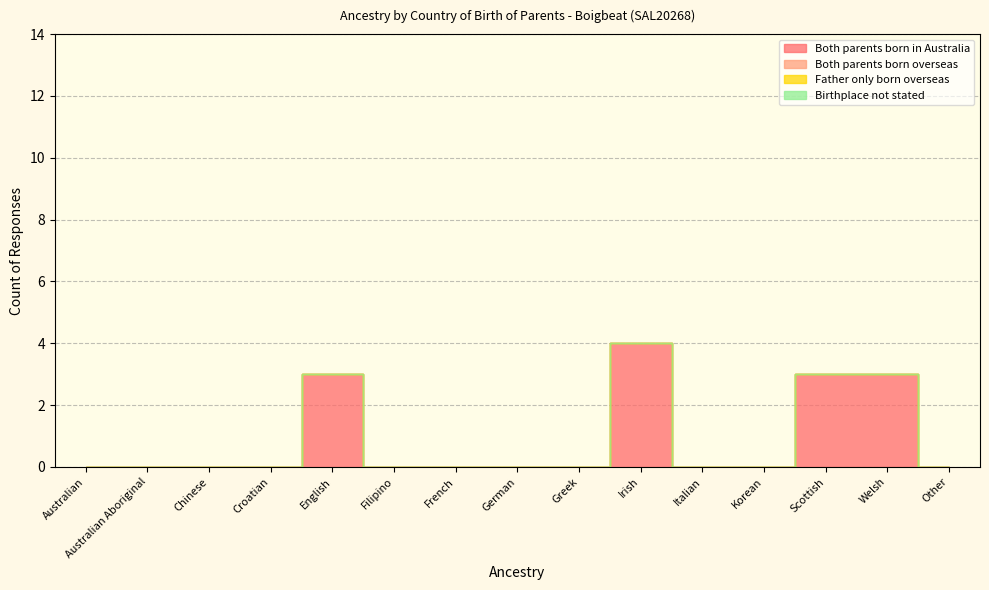

True or false: Both parents born overseas and Both parents born in Australia cross at least once.

False